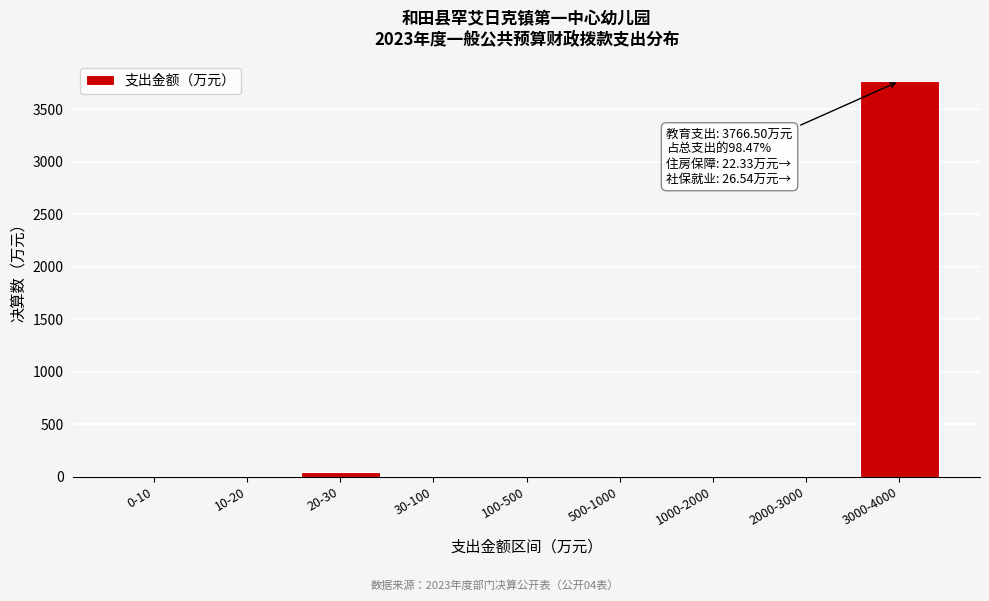

What is the greatest value displayed?

3766.5